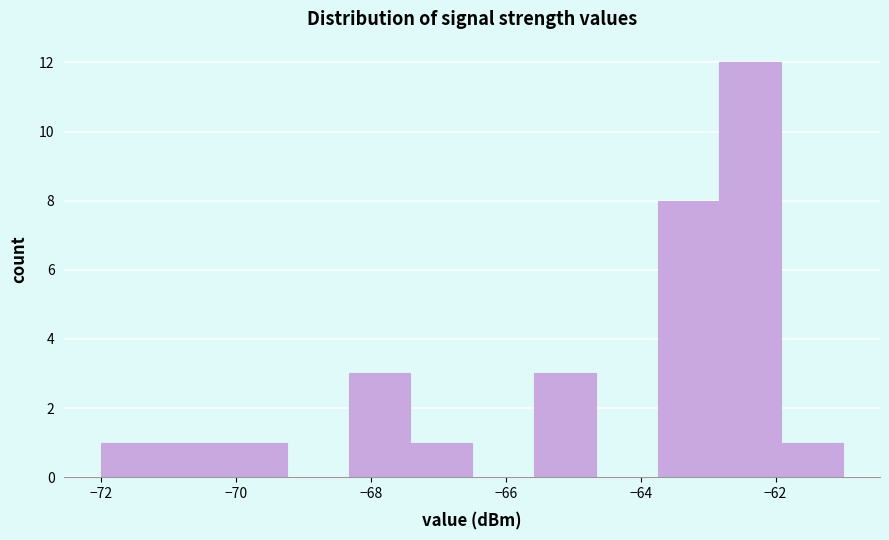

Reading left to right, list every bar in this chart as the range it spans on the x-axis followed by its height. Neither the bar edges nor the heights are printed on the chart, so give them approximately, as read against the axes.

-72.0 to -71.0: 1
-71.0 to -70.2: 1
-70.2 to -69.2: 1
-69.2 to -68.4: 0
-68.4 to -67.4: 3
-67.4 to -66.4: 1
-66.4 to -65.6: 0
-65.6 to -64.6: 3
-64.6 to -63.8: 0
-63.8 to -62.8: 8
-62.8 to -62.0: 12
-62.0 to -61.0: 1